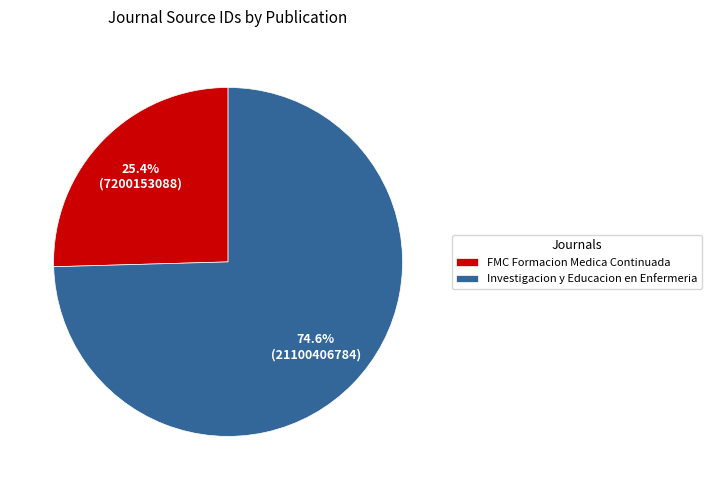

To the nearest percent, what is the difference between the Investigacion y Educacion en Enfermeria and FMC Formacion Medica Continuada slice percentages?

49%